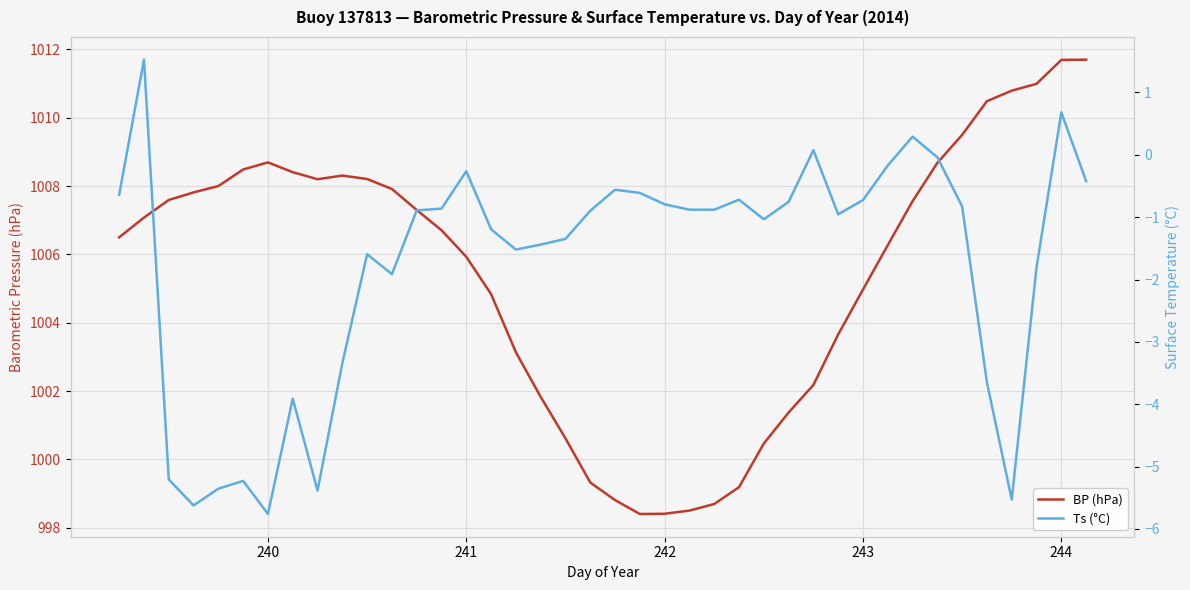

What is the difference between the maximum and minimum values in the Ts (°C) series?

7.3